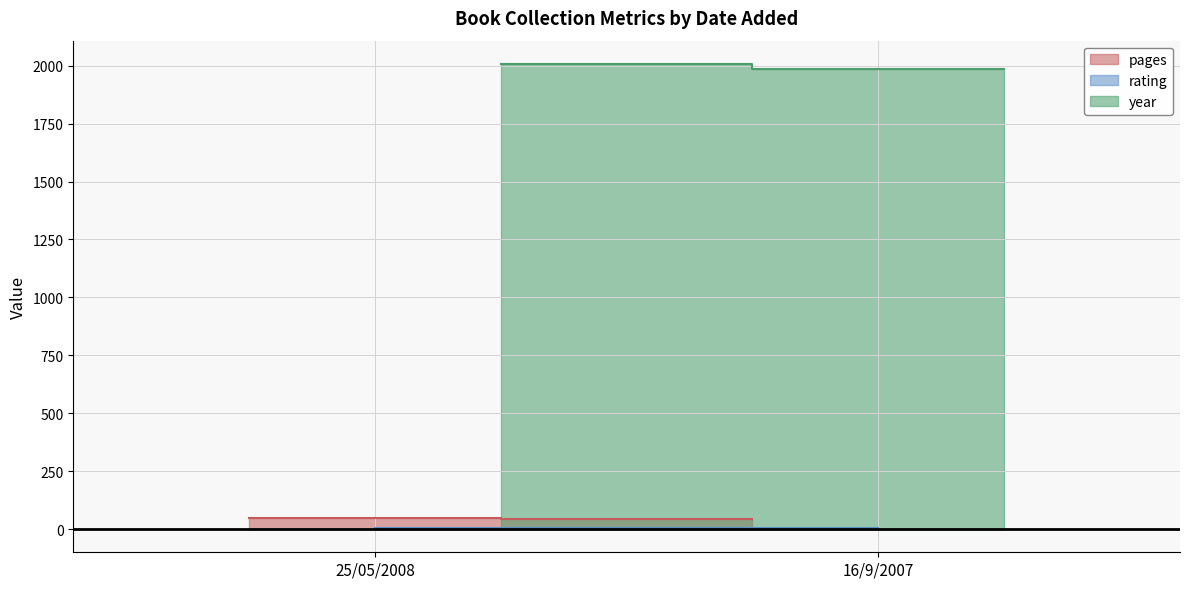

At how many categories does at least one series exceed 594?

2